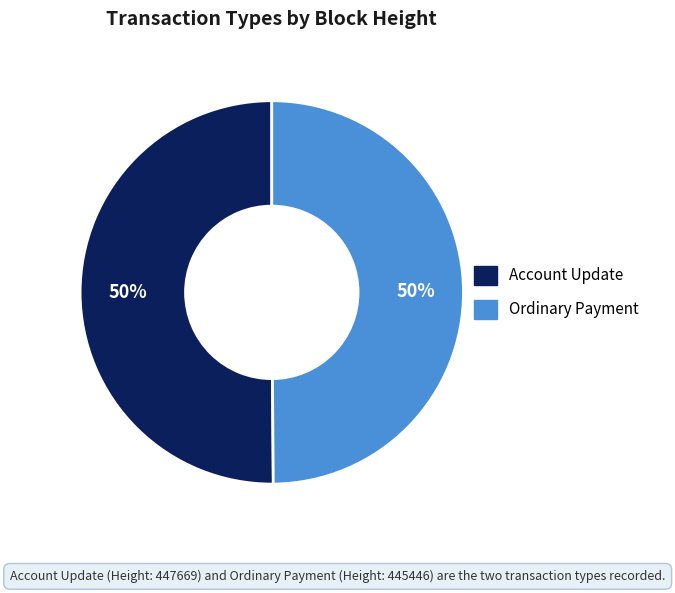

To the nearest percent, what is the average slice percentage?

50%